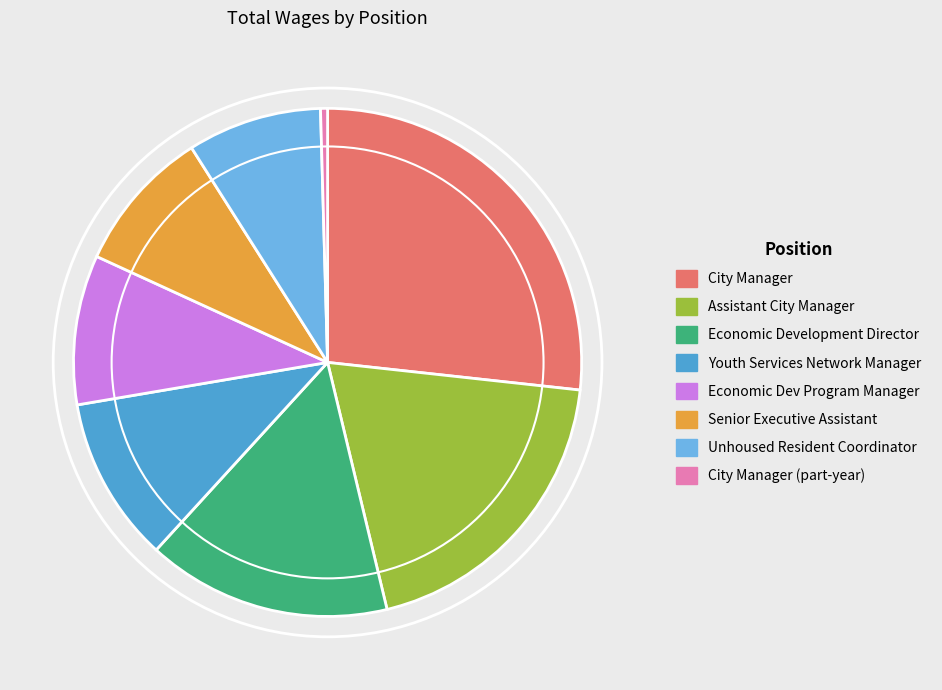

Does any single category account for the majority?

No